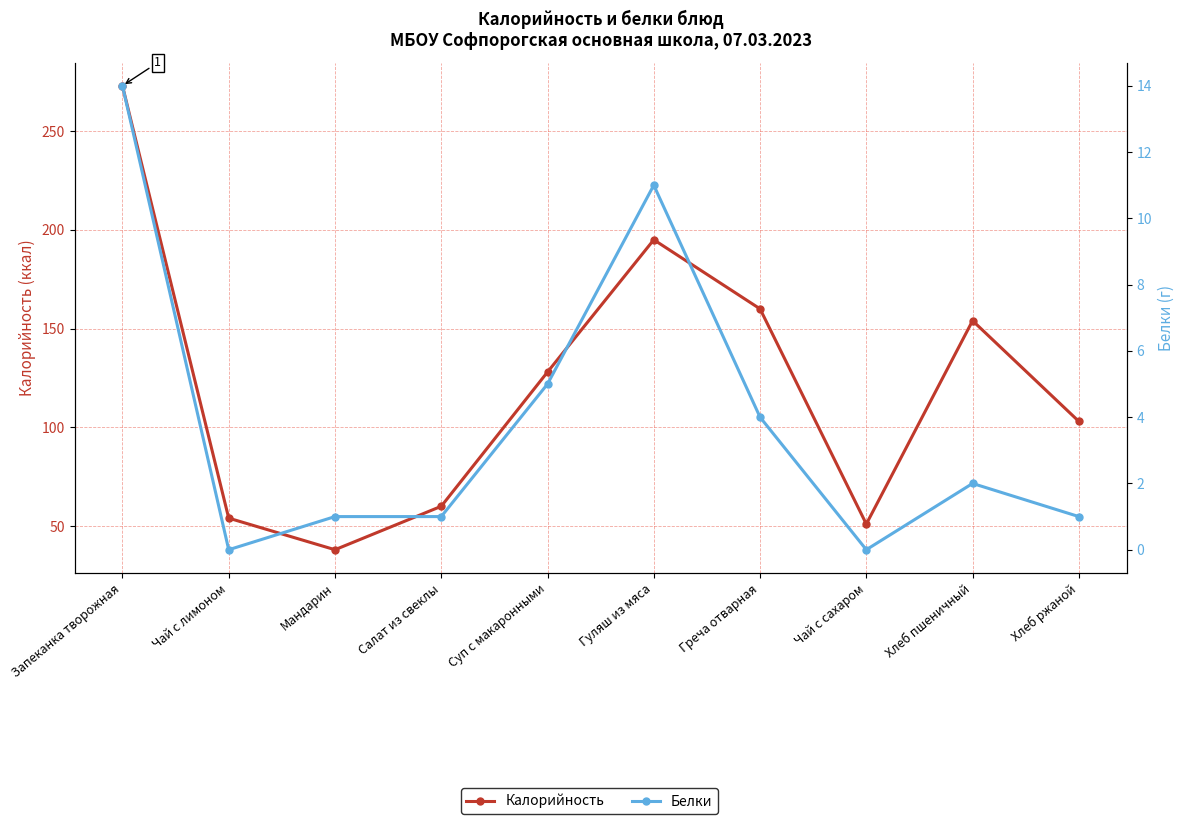

At which category does Калорийность reach its first local valley?

Мандарин